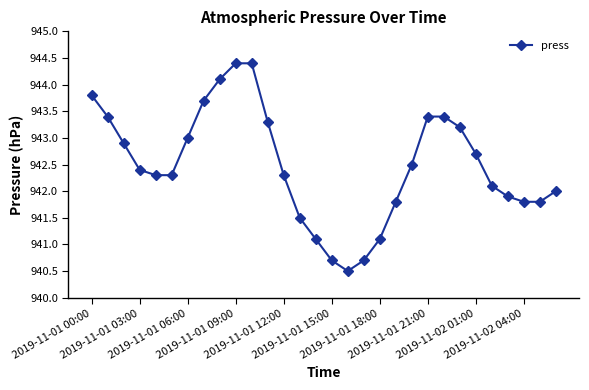

How many categories are shown in the chart?

30